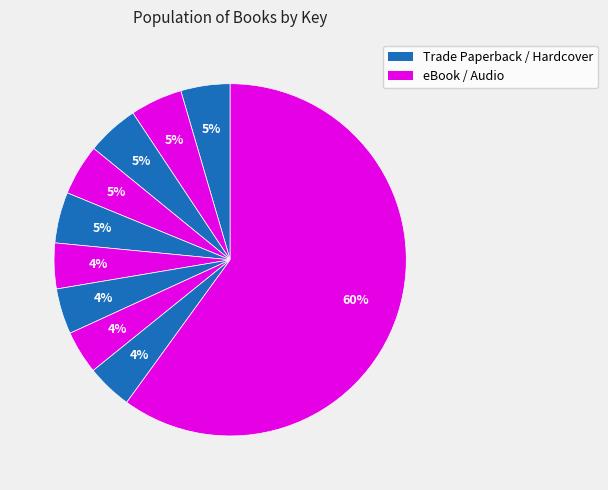

How many slices are in this pie chart?

10